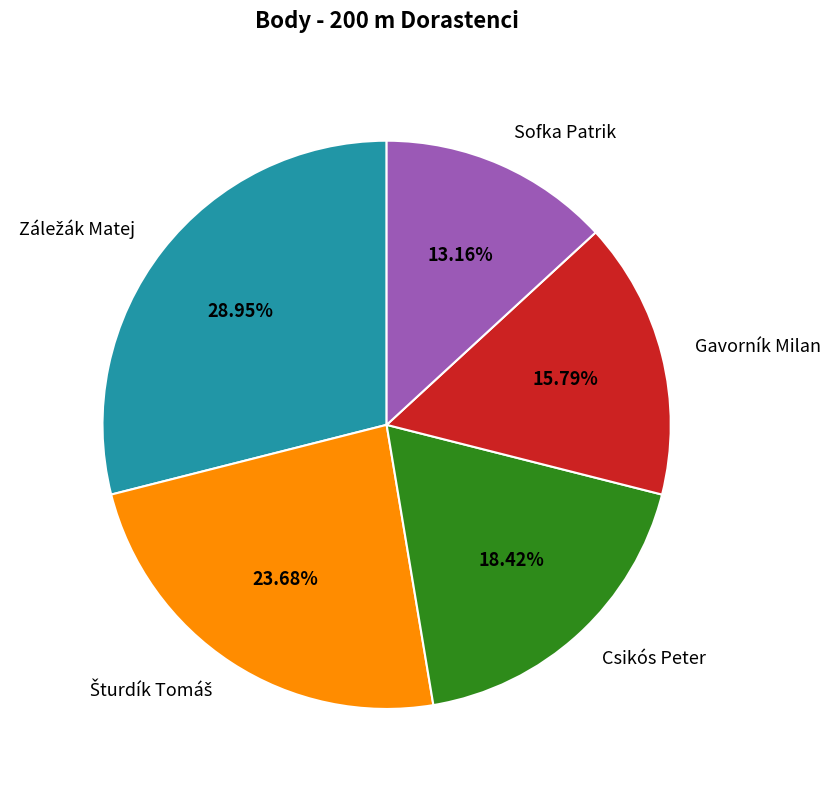

What is the smallest slice in the pie chart?

Sofka Patrik